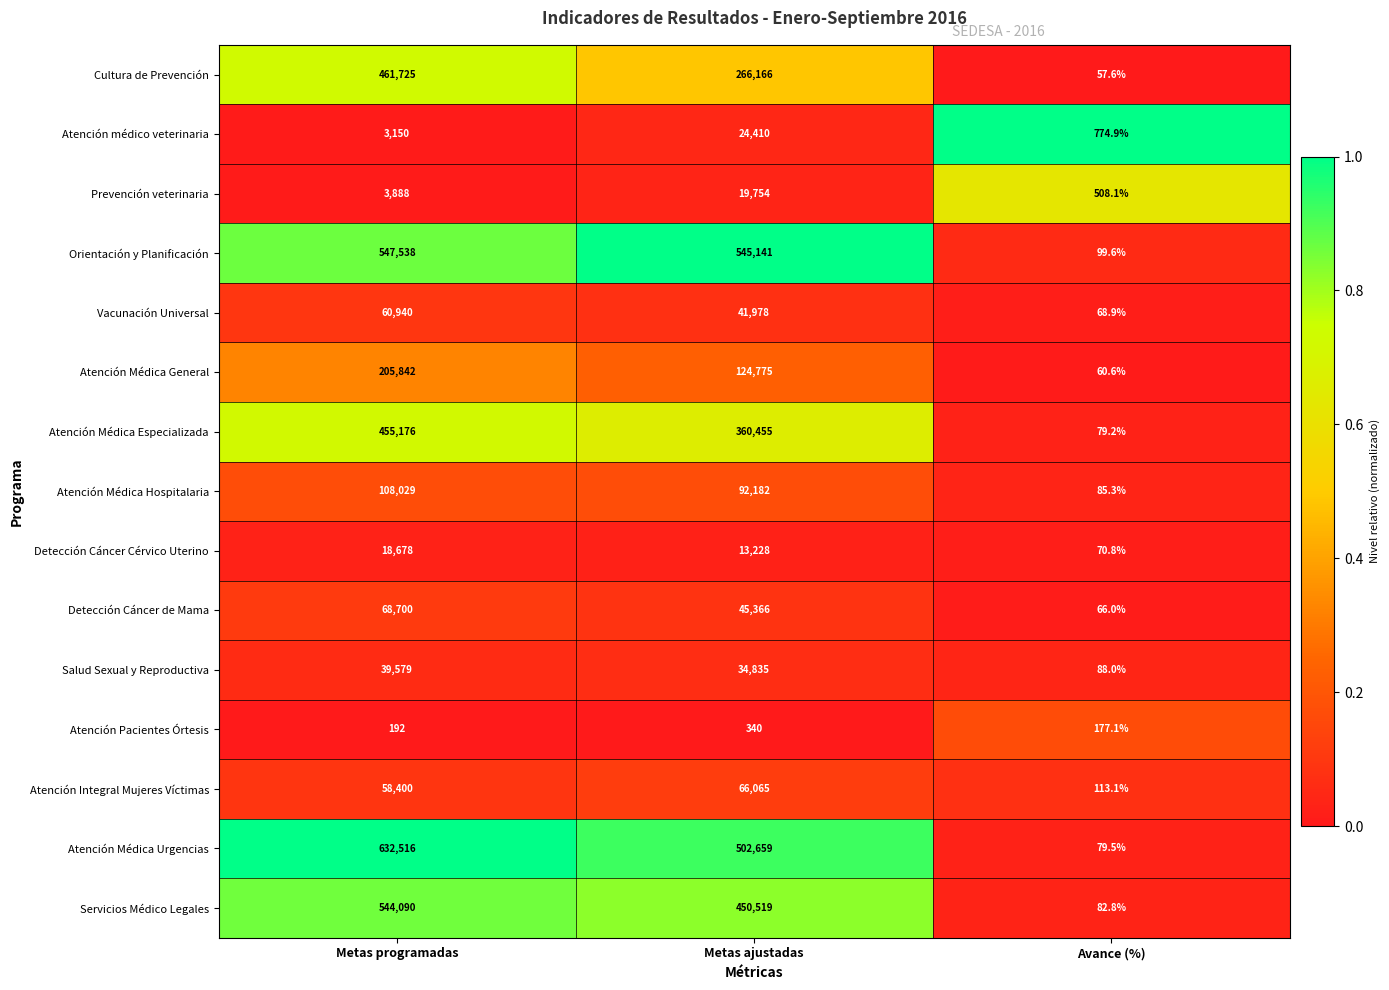

Read the Salud Sexual y Reproductiva value at Metas programadas.

39579.0